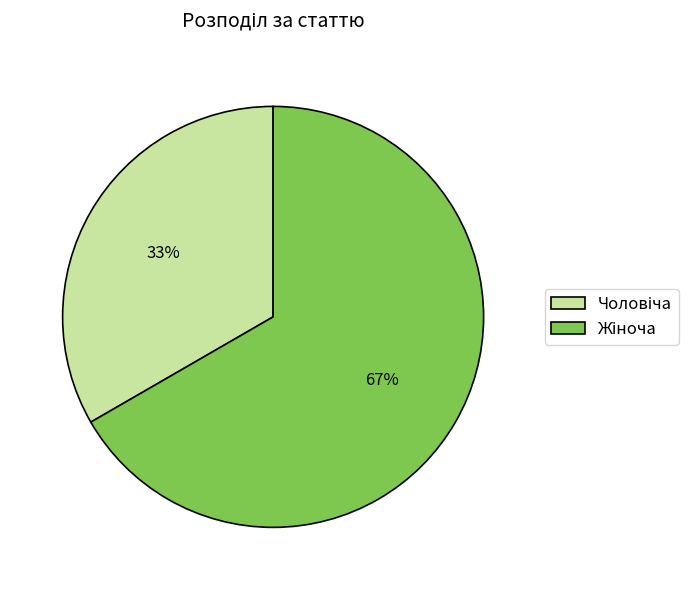

To the nearest percent, what is the average slice percentage?

50%